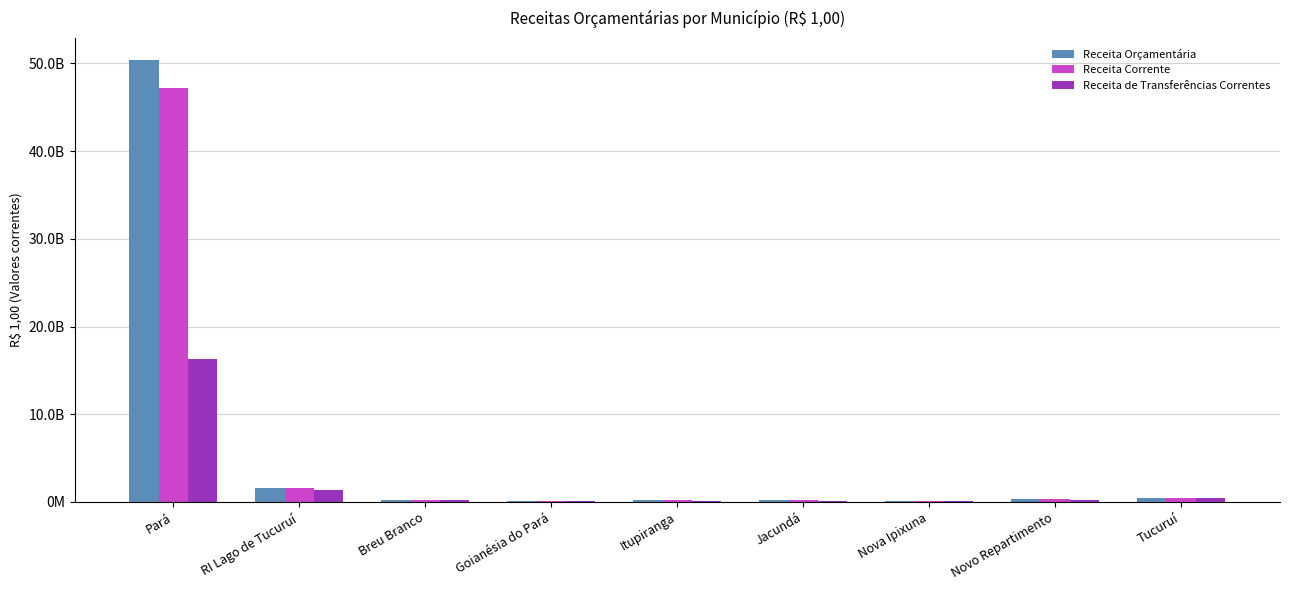

Which series has the widest spread of values?

Receita Orçamentária